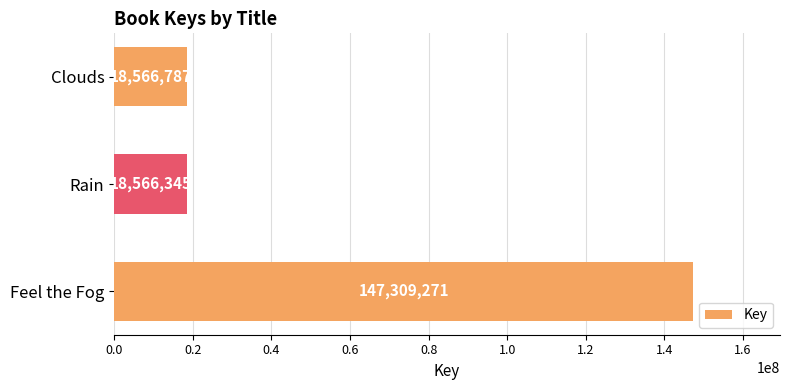

Reading bottom to top, list all the values displayed in this chart.

147309271	18566345	18566787